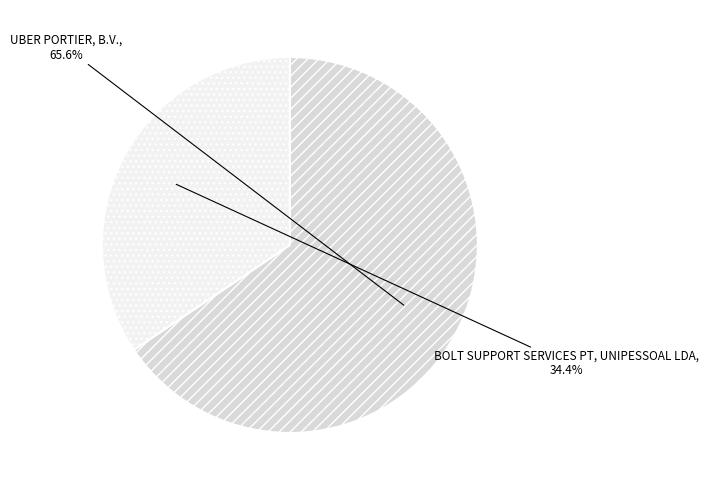

Which slice represents more than half of the pie?

UBER PORTIER, B.V.